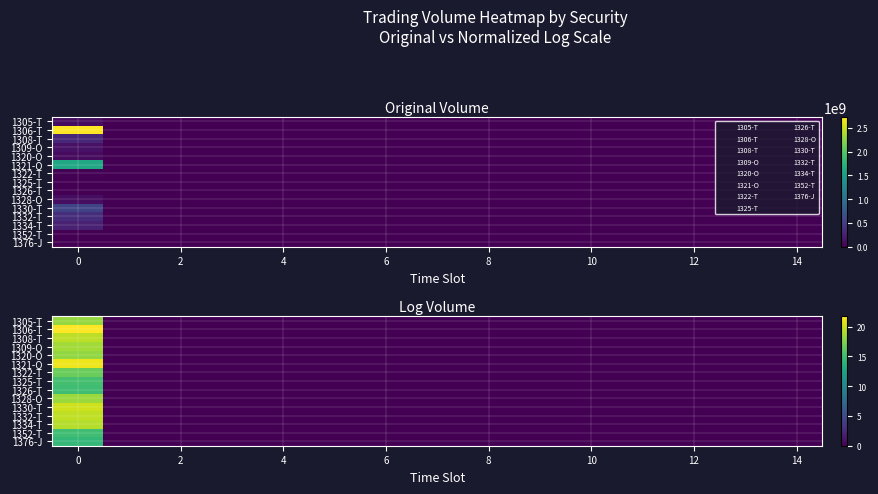

How many data points does each series have?

15